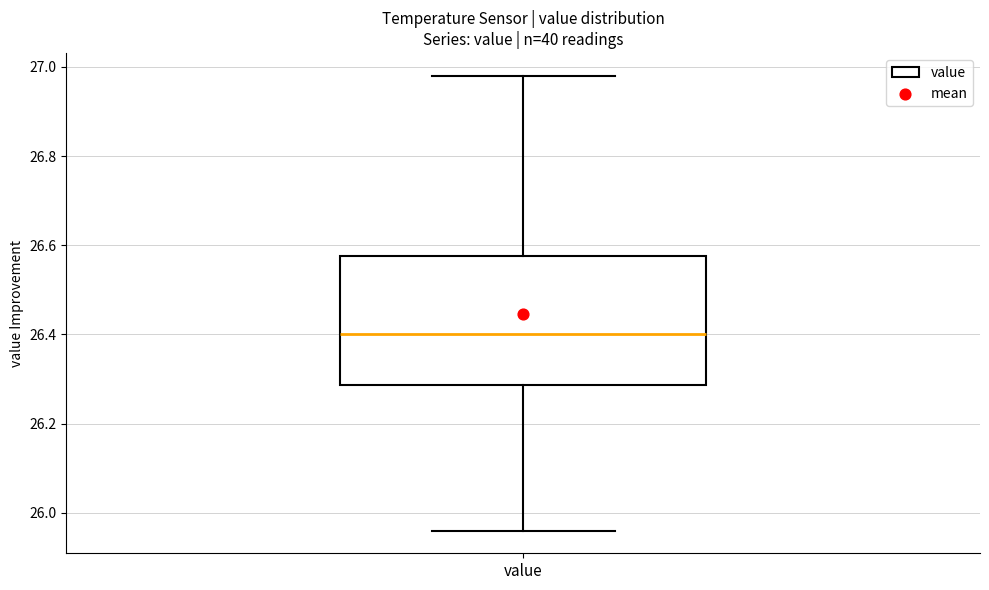

Read this box plot against the y-axis: the position of the median line, the range covered by the box, and the ends of both whiskers. The values are not printed on the chart, so give them approximately, as read against the axis.

median 26.40, box 26.28 to 26.58, whiskers 25.96 to 26.98